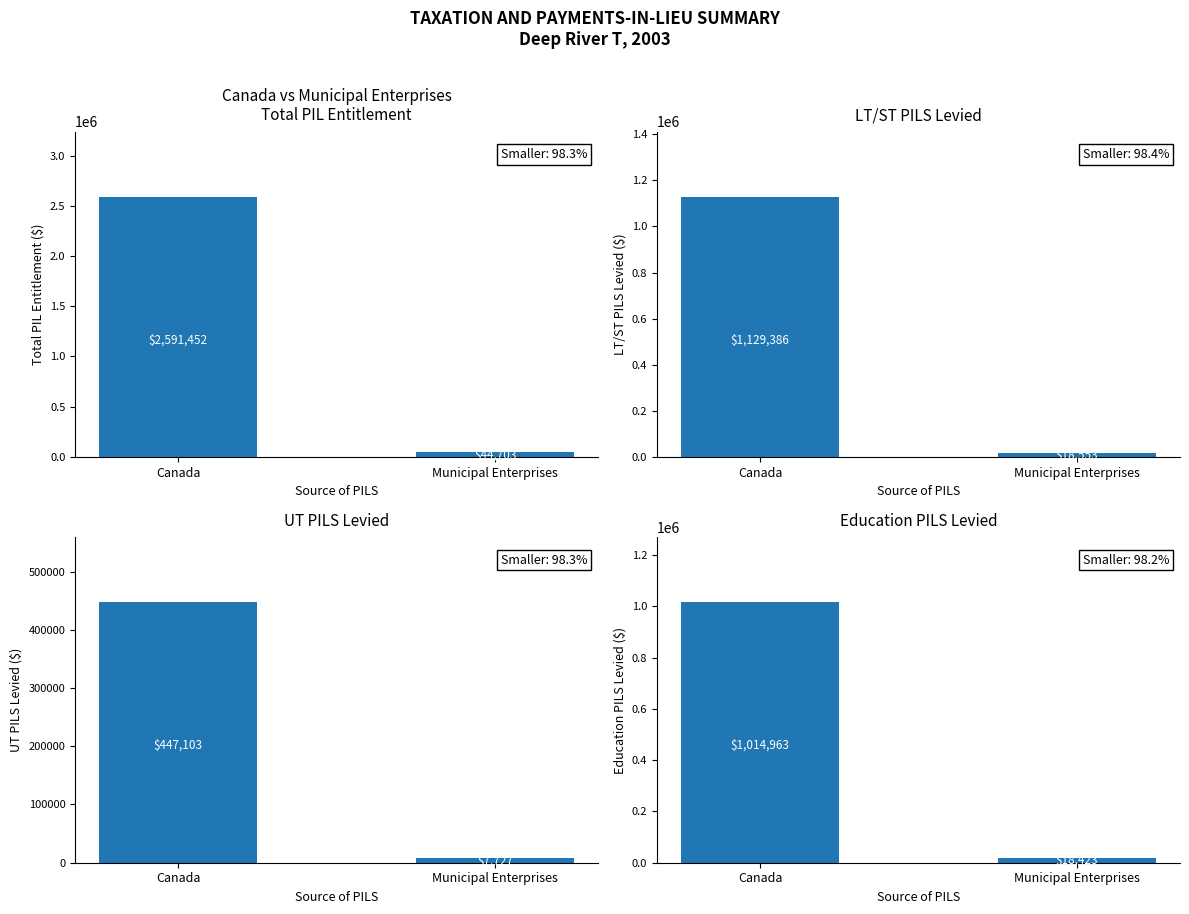

The chart shows a value of 1364498 at Canada. True or false?

False